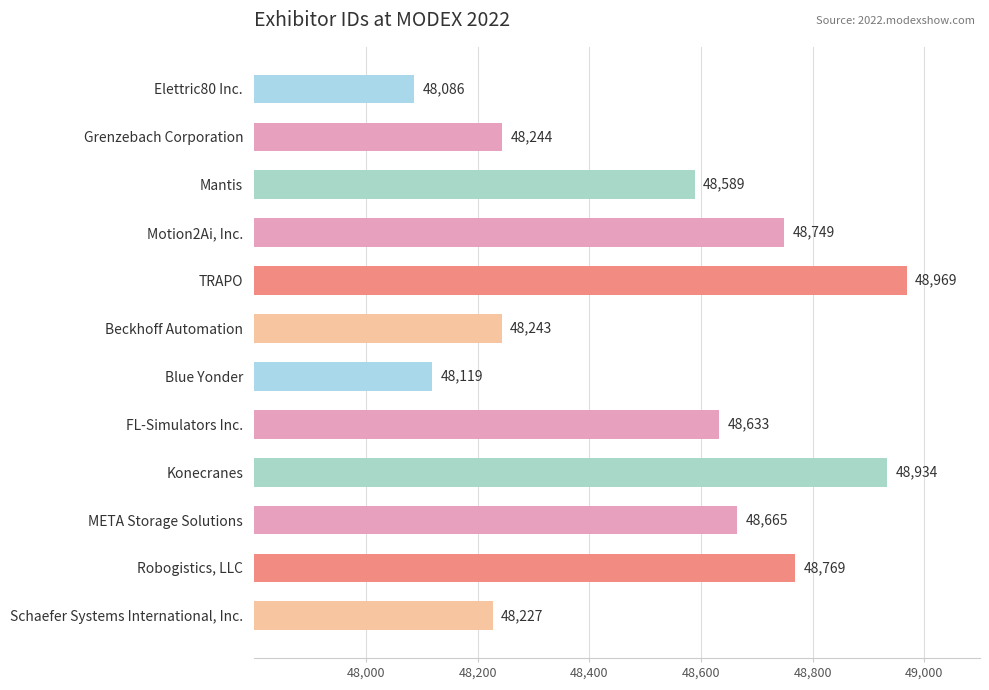

True or false: the data shows 65385 at Mantis.

False